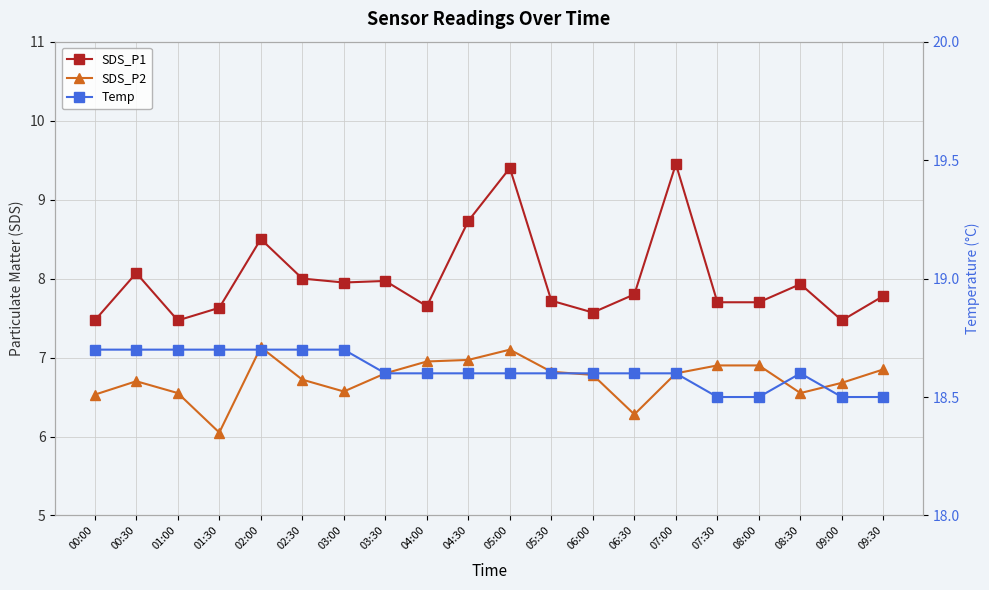

True or false: Temp and SDS_P1 cross at least once.

False